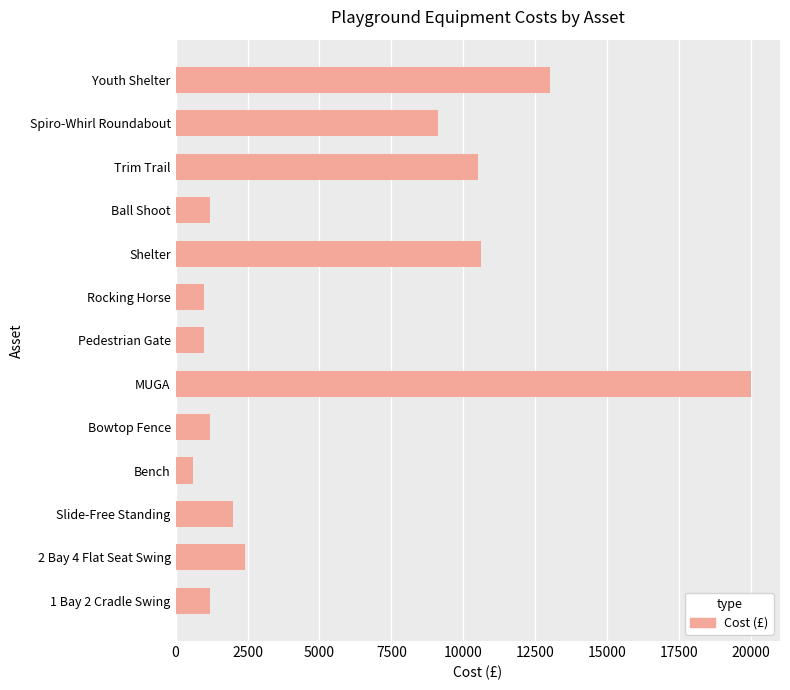

What is the difference between the maximum and minimum values?

19400